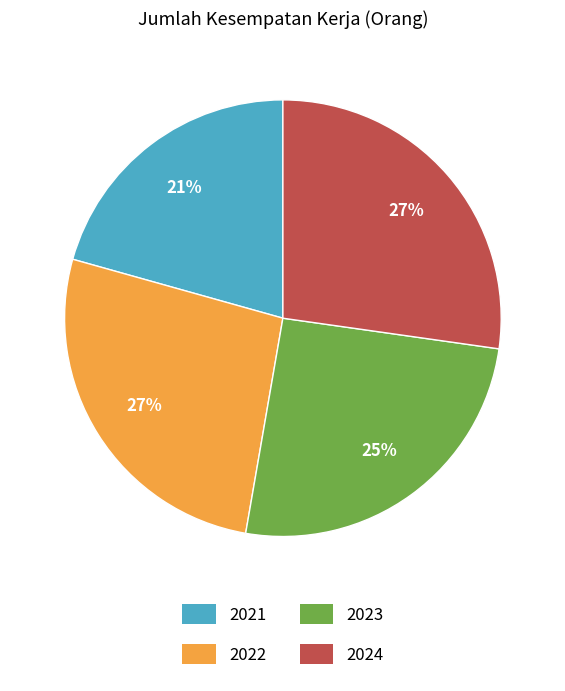

Which category has the smallest portion of the pie?

2021